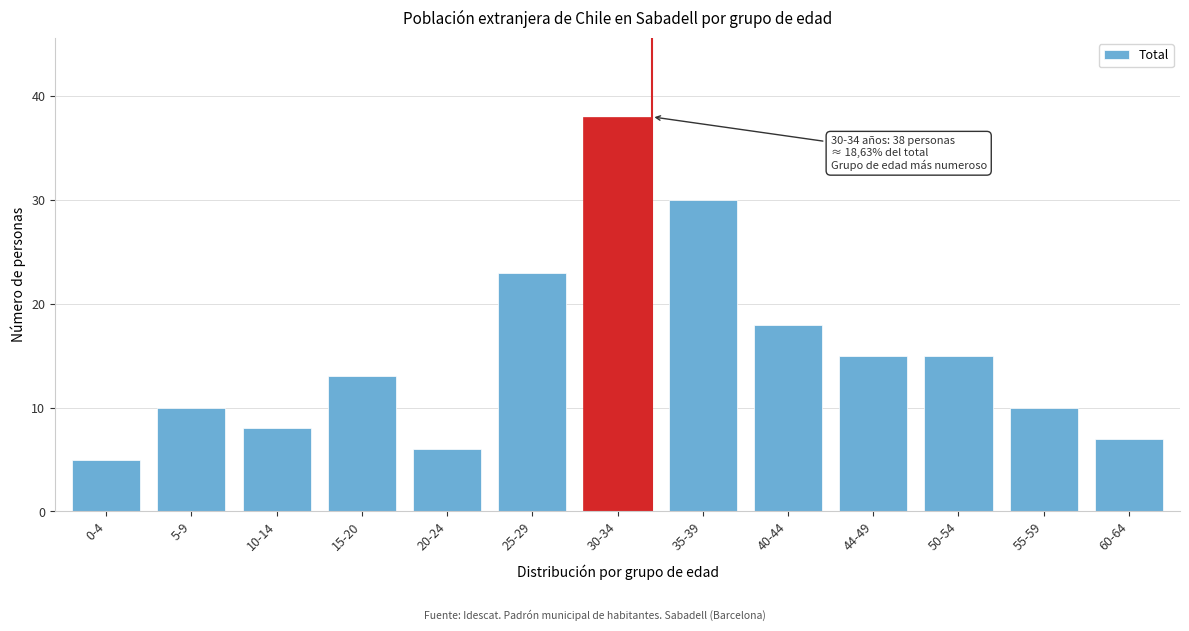

Reading left to right, transcribe all the data shown in this chart.

0-4=5	5-9=10	10-14=8	15-20=13	20-24=6	25-29=23	30-34=38	35-39=30	40-44=18	44-49=15	50-54=15	55-59=10	60-64=7